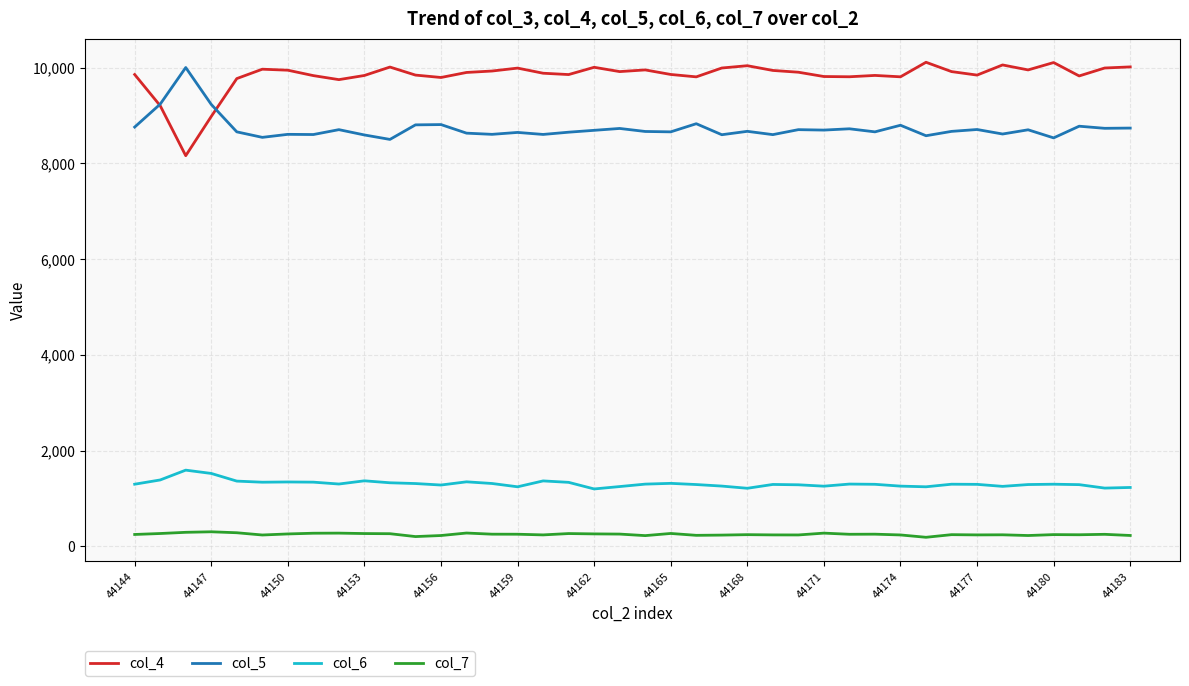

How many lines are shown in the chart?

4